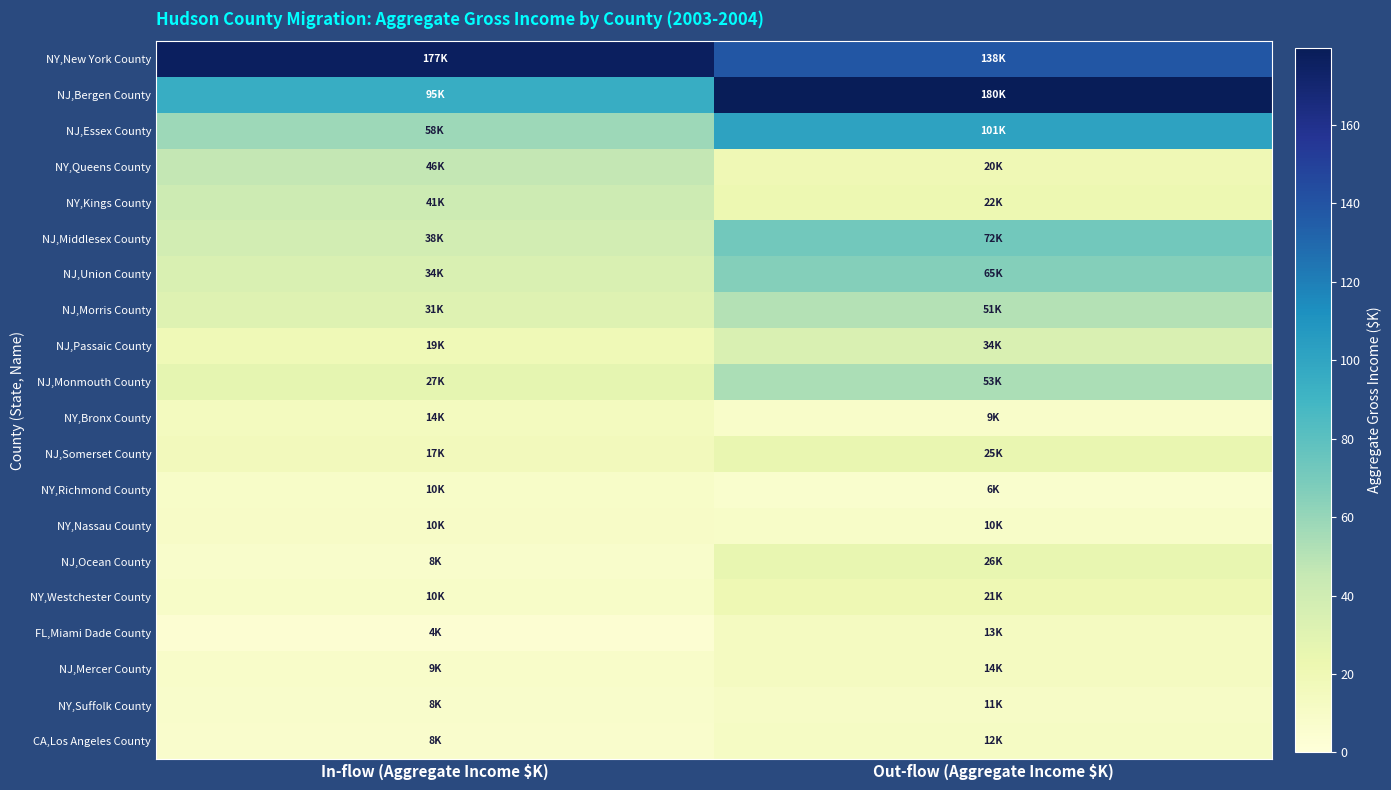

How many distinct data groups are displayed?

20